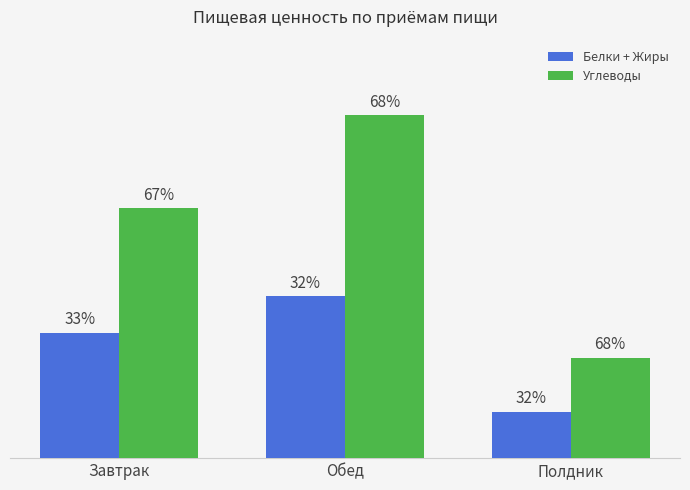

Rank the series by their maximum value, from highest to lowest.

Углеводы, Белки + Жиры